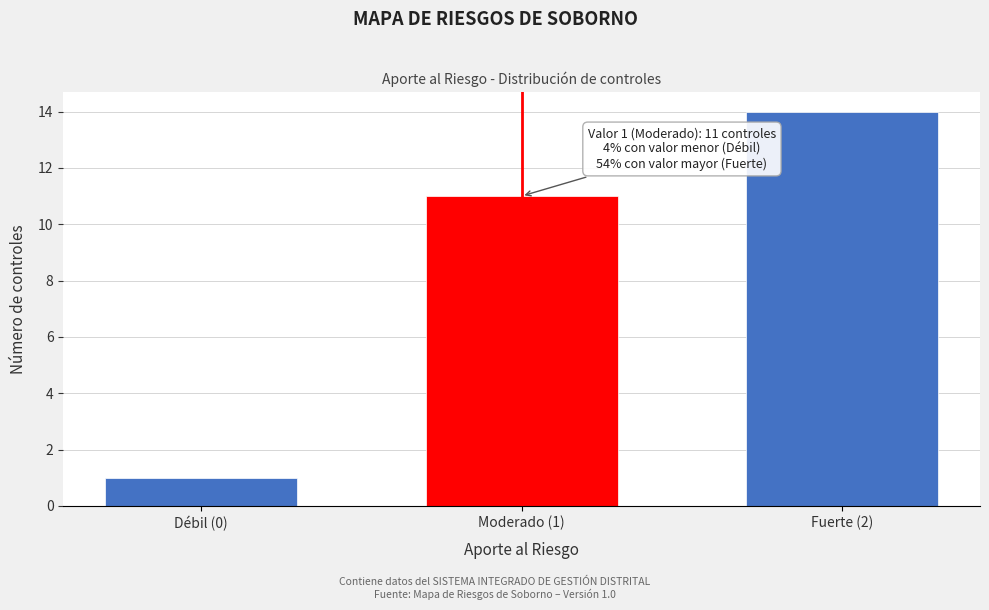

Reading left to right, list all the values displayed in this chart.

Débil (0)=1	Moderado (1)=11	Fuerte (2)=14